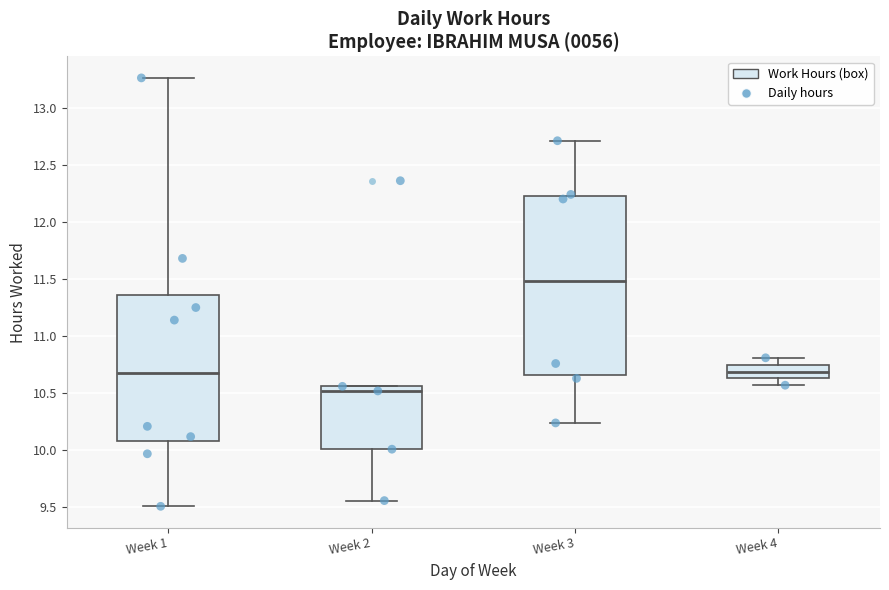

Where is the lower edge of the box for Week 4 on the y-axis? The values are not printed on the chart, so give them approximately, as read against the axis.

10.65